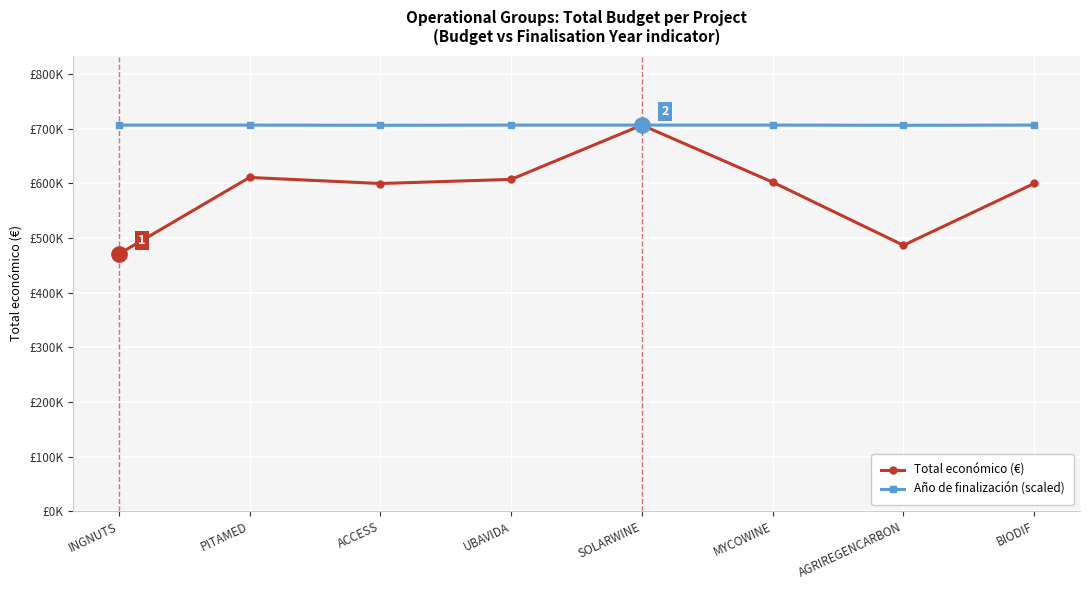

List the series in order of their peak value, lowest first.

Total económico (€), Año de finalización (scaled)